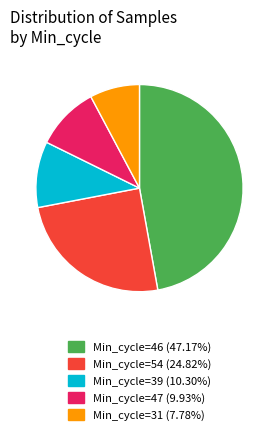

Combined, do Min_cycle=31 (7.78%) and Min_cycle=47 (9.93%) account for over 50%?

No